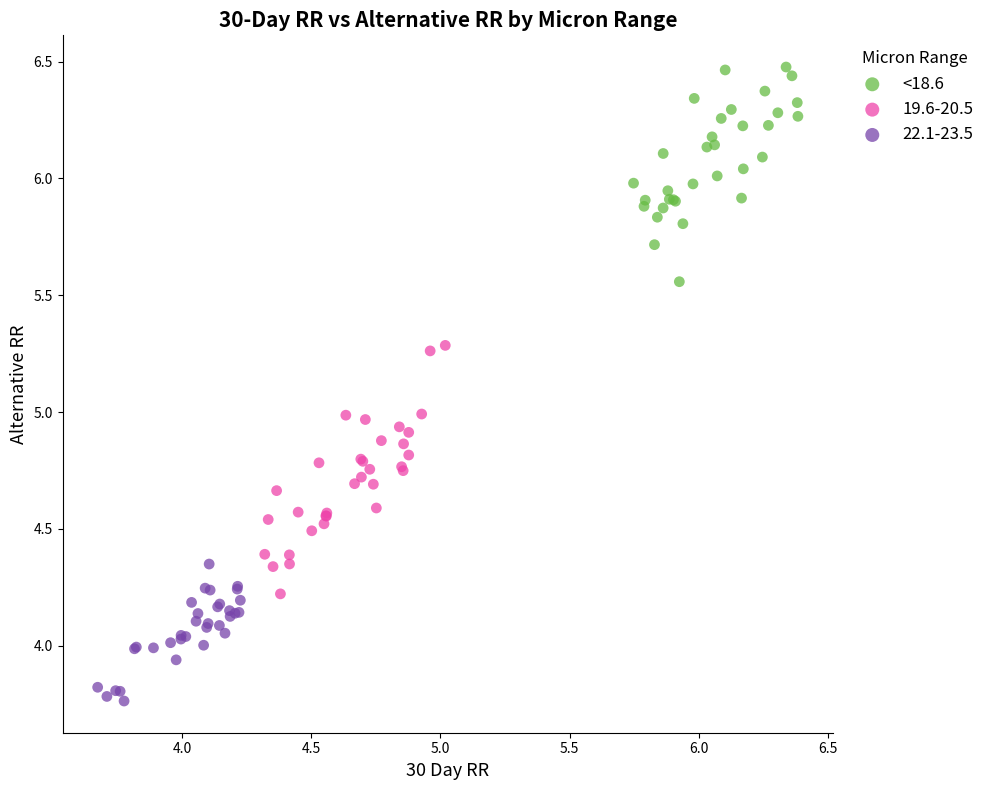

Which series has the widest spread of Y values?

19.6-20.5